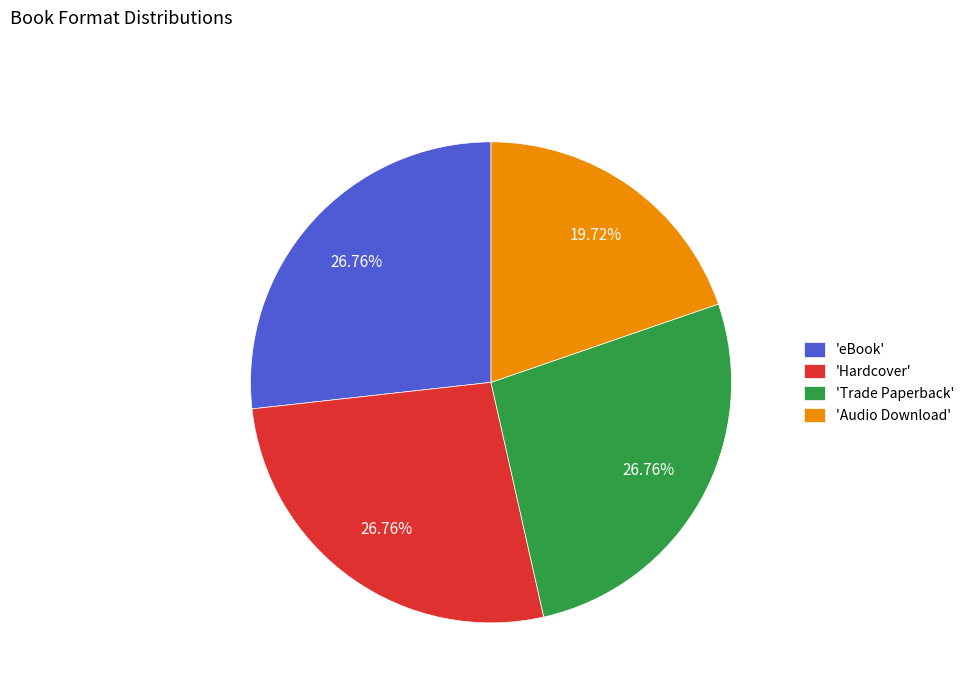

Combined, do 'eBook' and 'Audio Download' account for over 50%?

No